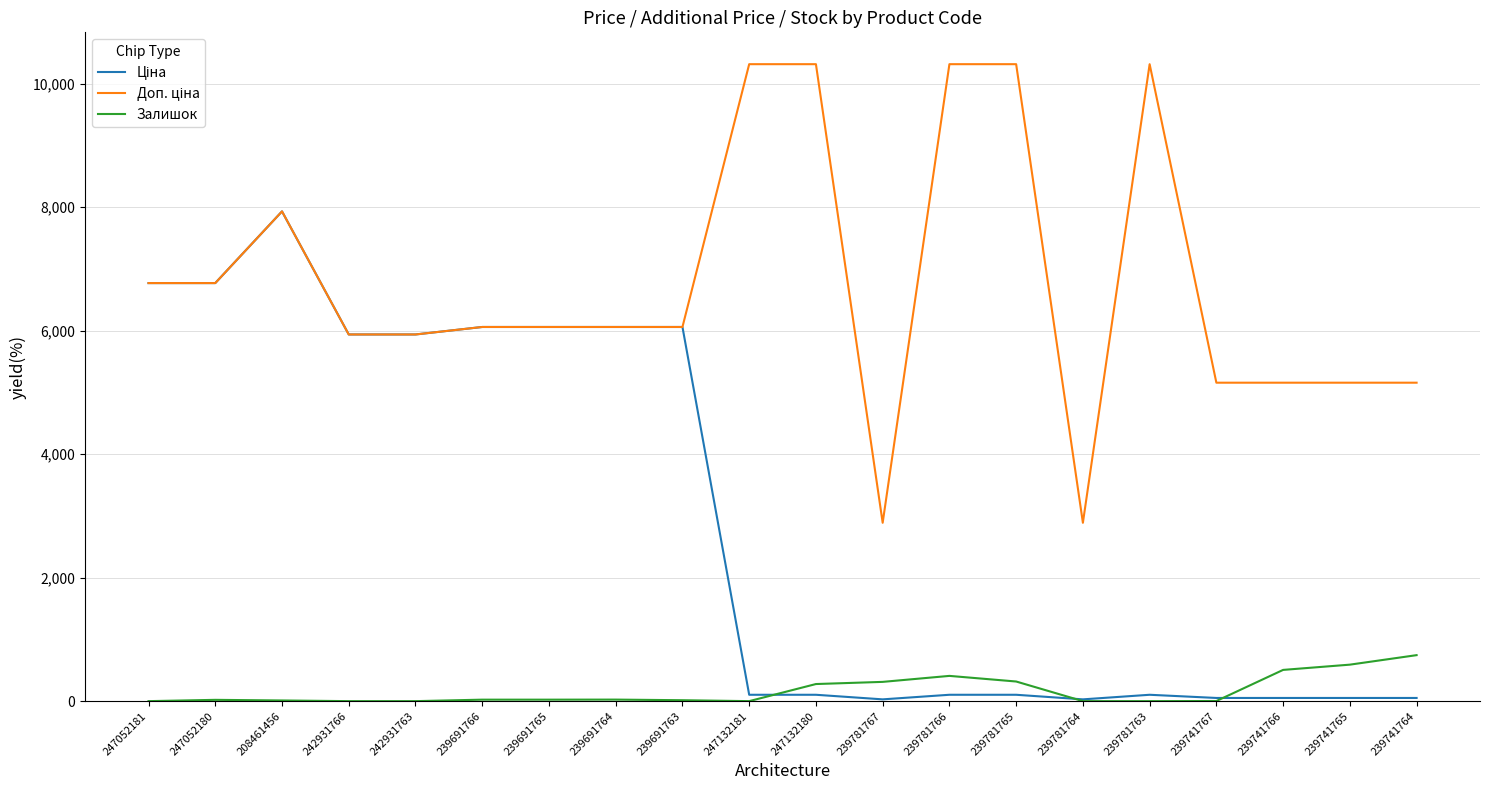

What is the greatest value displayed?

10317.0